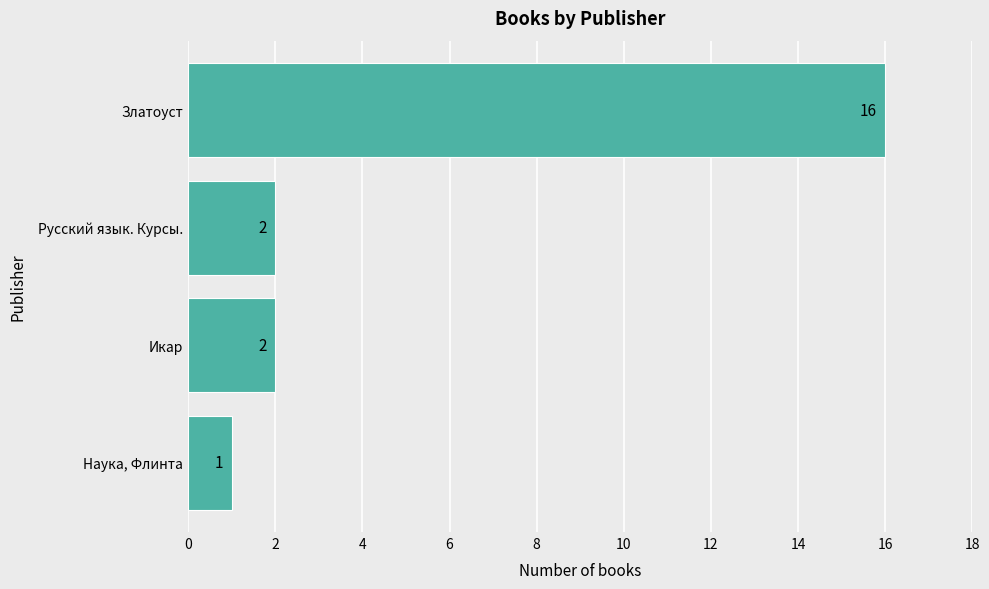

What is the greatest value displayed?

16